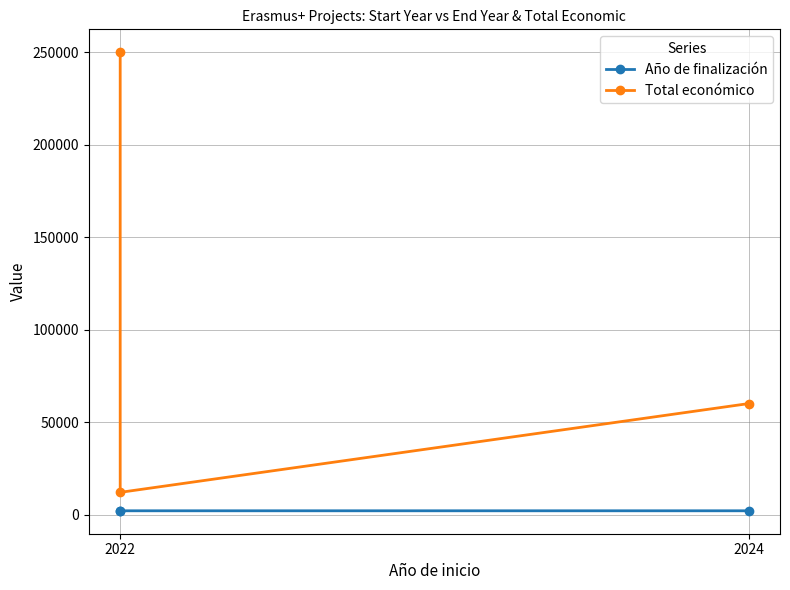

Which category has the highest value in the Total económico series?

2022